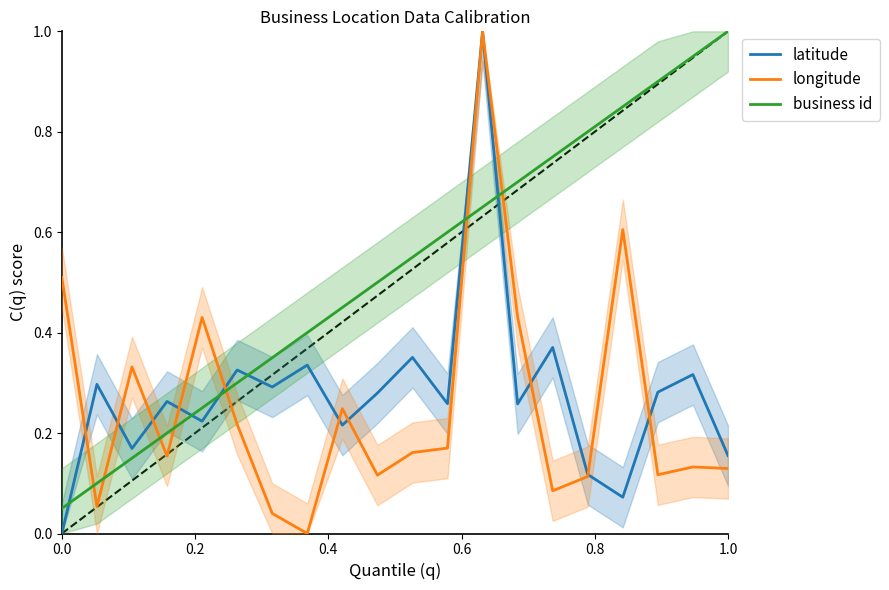

How many intersections are there between business id and longitude?

7